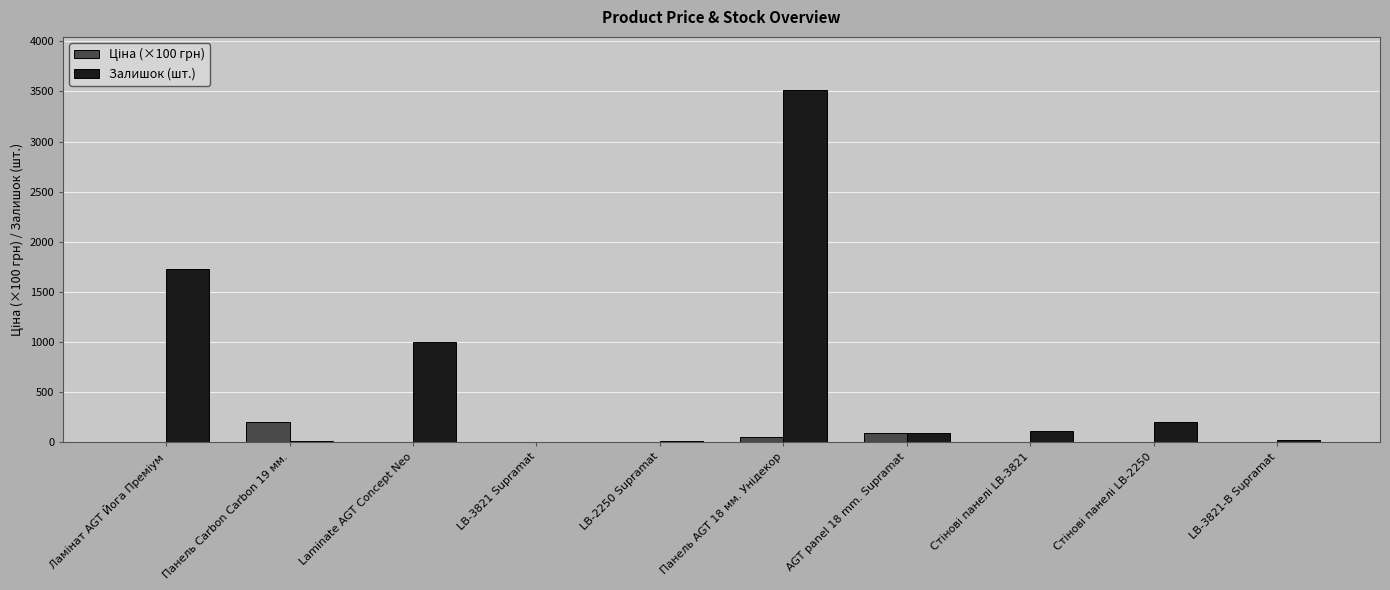

What is the greatest value displayed?

3516.0